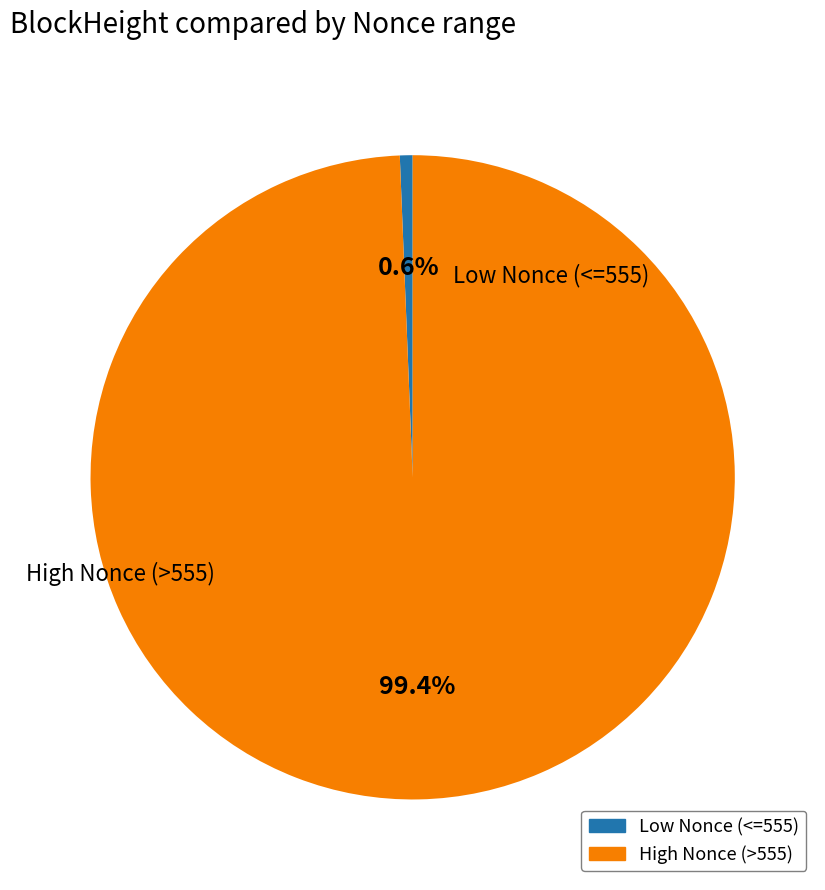

Does any single category account for the majority?

Yes